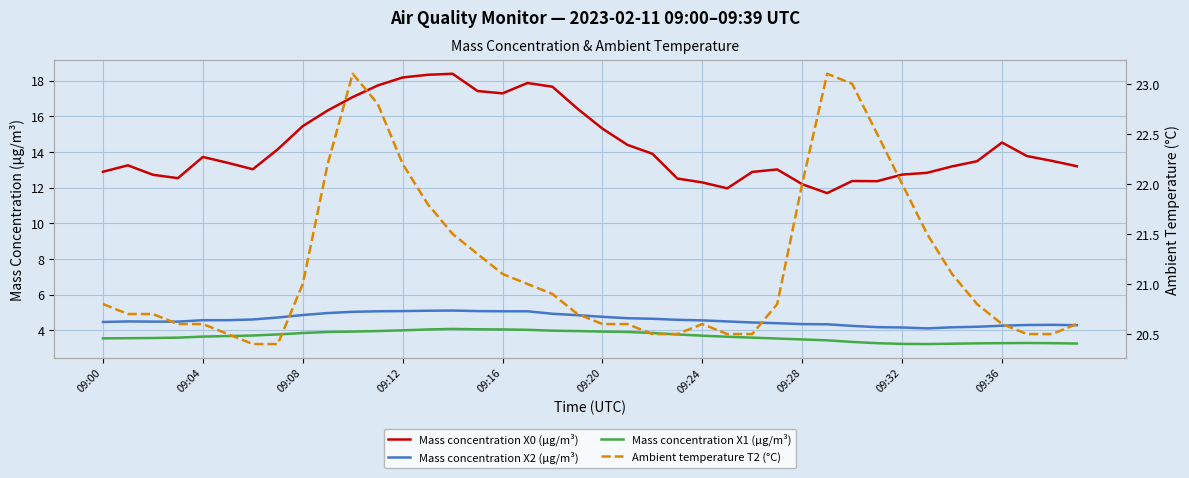

Which category has the highest value across all series?

10